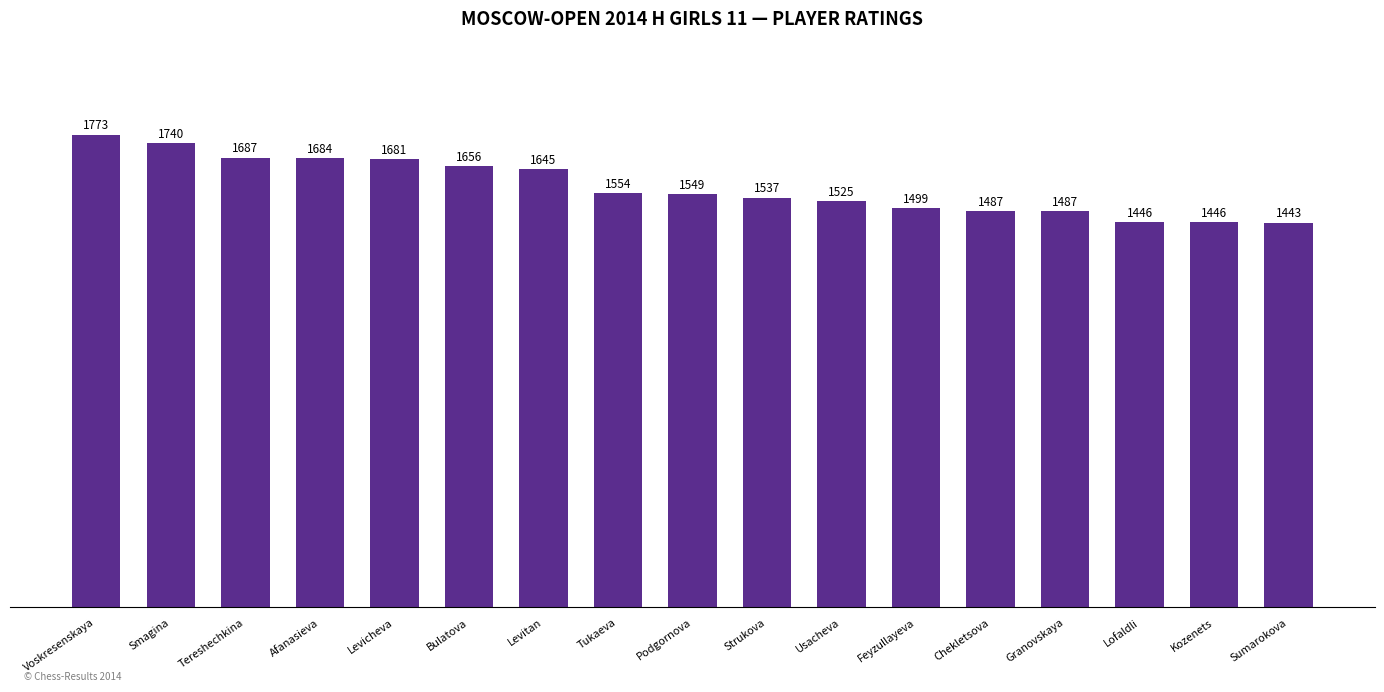

Reading left to right, what are all the values shown in this chart?

1773	1740	1687	1684	1681	1656	1645	1554	1549	1537	1525	1499	1487	1487	1446	1446	1443